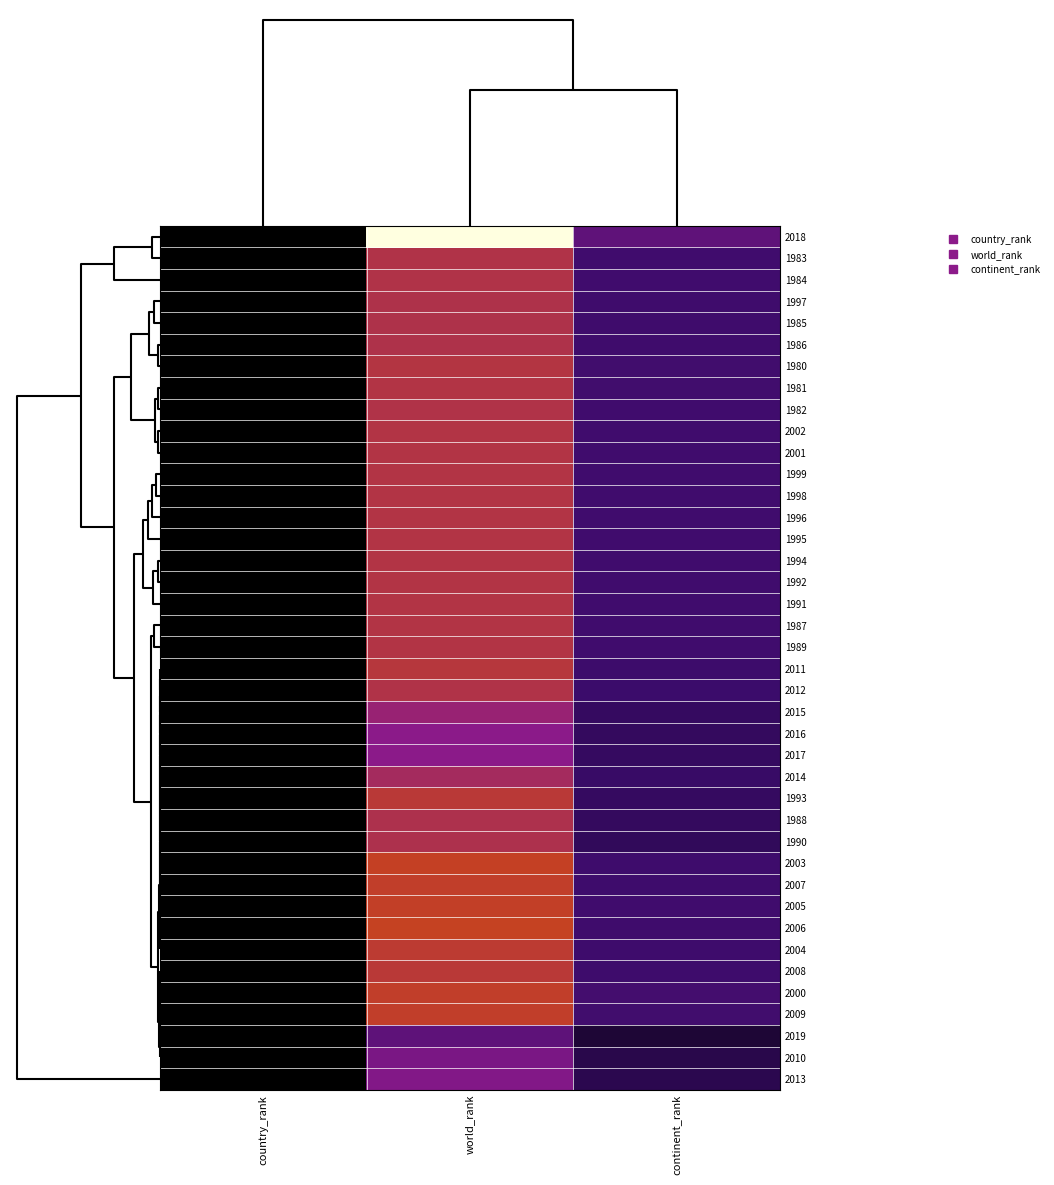

Reading left to right, what are all the values shown in this chart?

2018: country_rank=6	world_rank=4274	continent_rank=1440
1983: country_rank=3	world_rank=2543	continent_rank=941
1984: country_rank=3	world_rank=2542	continent_rank=939
1997: country_rank=3	world_rank=2530	continent_rank=930
1985: country_rank=3	world_rank=2535	continent_rank=935
1986: country_rank=3	world_rank=2538	continent_rank=934
1980: country_rank=3	world_rank=2573	continent_rank=954
1981: country_rank=3	world_rank=2570	continent_rank=953
1982: country_rank=3	world_rank=2551	continent_rank=946
2002: country_rank=3	world_rank=2560	continent_rank=948
2001: country_rank=3	world_rank=2556	continent_rank=947
1999: country_rank=3	world_rank=2556	continent_rank=947
1998: country_rank=3	world_rank=2556	continent_rank=947
1996: country_rank=3	world_rank=2556	continent_rank=947
1995: country_rank=3	world_rank=2556	continent_rank=947
1994: country_rank=3	world_rank=2556	continent_rank=947
1992: country_rank=3	world_rank=2556	continent_rank=947
1991: country_rank=3	world_rank=2556	continent_rank=947
1987: country_rank=3	world_rank=2556	continent_rank=947
1989: country_rank=3	world_rank=2556	continent_rank=947
2011: country_rank=3	world_rank=2611	continent_rank=897
2012: country_rank=3	world_rank=2541	continent_rank=863
2015: country_rank=3	world_rank=2284	continent_rank=775
2016: country_rank=3	world_rank=2150	continent_rank=765
2017: country_rank=3	world_rank=2152	continent_rank=780
2014: country_rank=3	world_rank=2419	continent_rank=827
1993: country_rank=3	world_rank=2642	continent_rank=784
1988: country_rank=3	world_rank=2520	continent_rank=760
1990: country_rank=3	world_rank=2516	continent_rank=735
2003: country_rank=5	world_rank=2762	continent_rank=911
2007: country_rank=5	world_rank=2738	continent_rank=904
2005: country_rank=5	world_rank=2750	continent_rank=947
2006: country_rank=5	world_rank=2772	continent_rank=934
2004: country_rank=4	world_rank=2687	continent_rank=917
2008: country_rank=4	world_rank=2642	continent_rank=911
2000: country_rank=4	world_rank=2729	continent_rank=1014
2009: country_rank=4	world_rank=2728	continent_rank=968
2019: country_rank=1	world_rank=1428	continent_rank=444
2010: country_rank=2	world_rank=1885	continent_rank=604
2013: country_rank=2	world_rank=1993	continent_rank=650